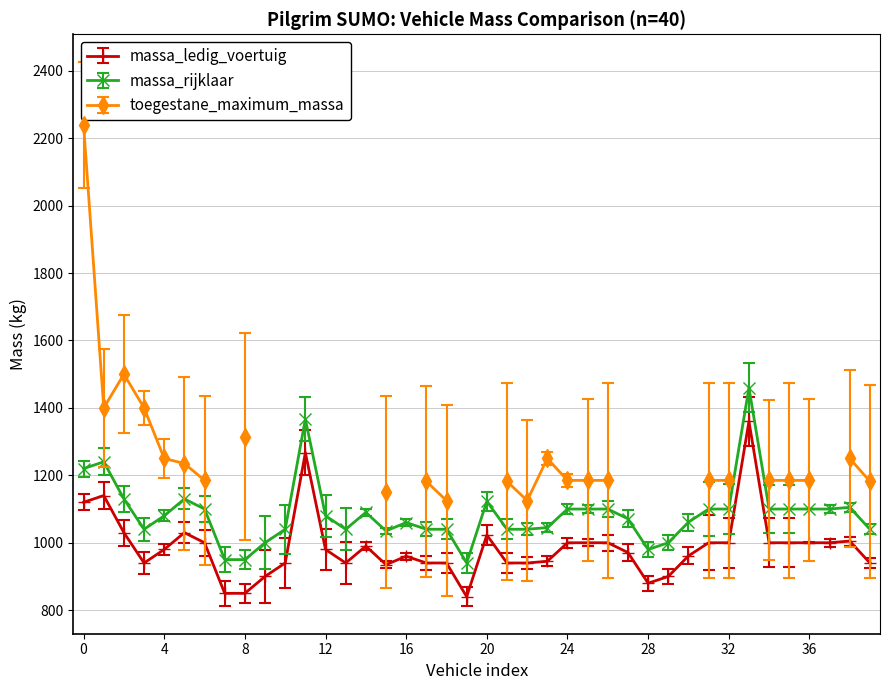

True or false: massa_ledig_voertuig has more than 0 interior local peaks.

True